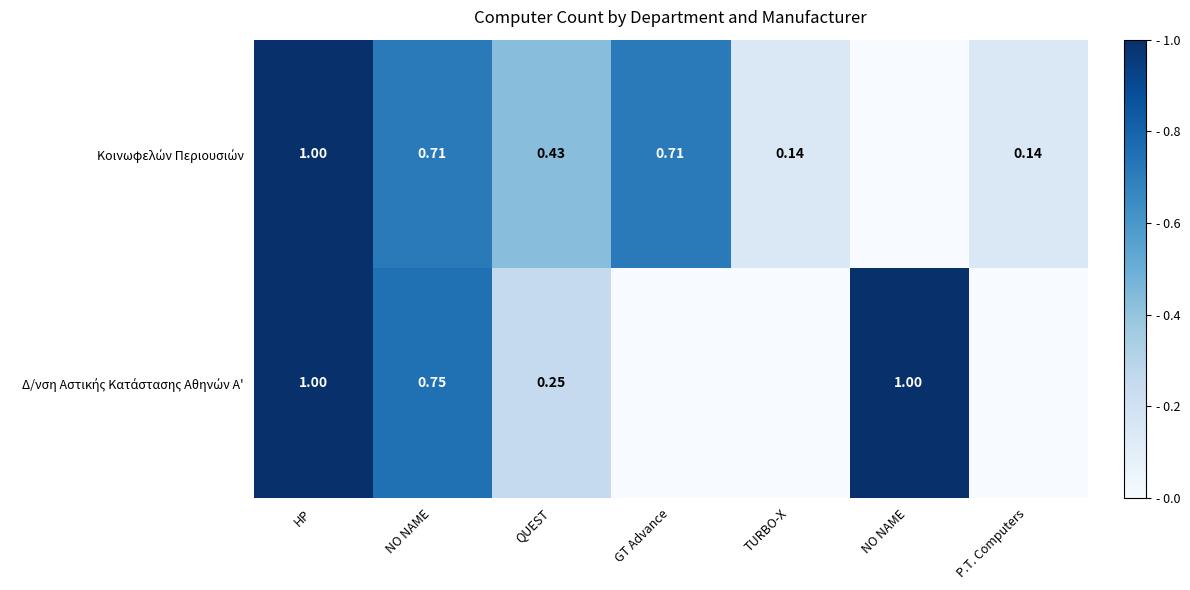

List the labels in order of Κοινωφελών Περιουσιών value, largest first.

HP, ΝΟ ΝΑΜΕ, GT Advance, QUEST, TURBO-X, P.T. Computers, NO NAME